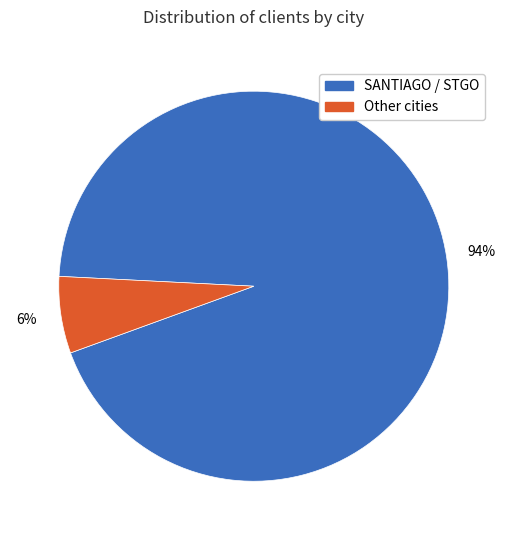

To the nearest percent, what is the combined percentage of Other cities and SANTIAGO / STGO?

100%